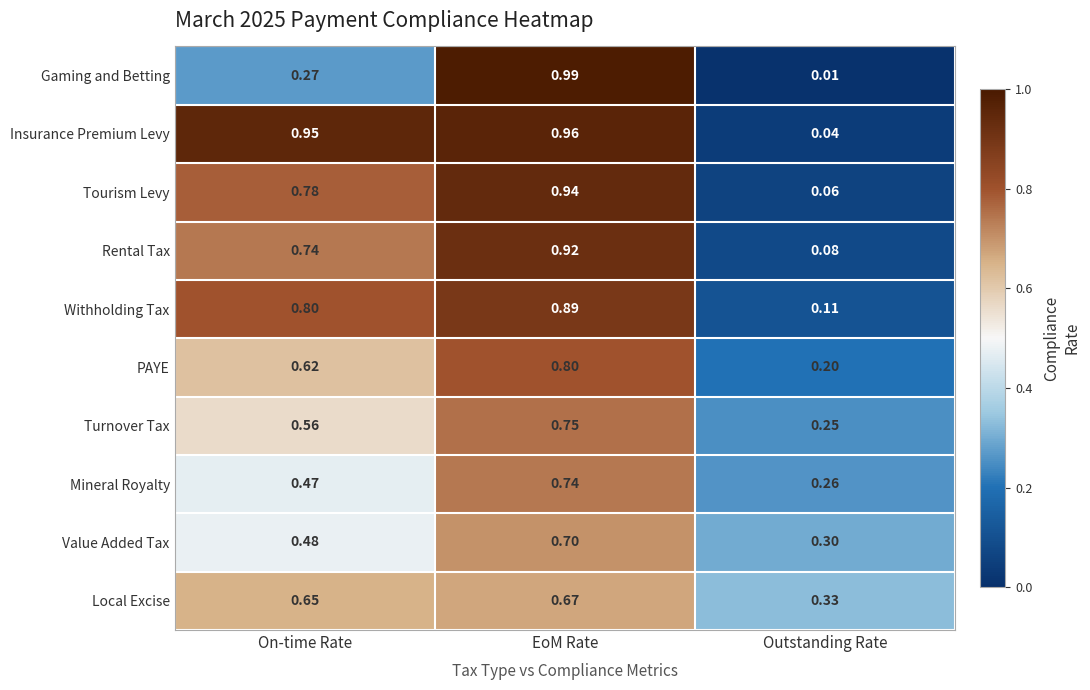

Between On-time Rate and EoM Rate, which series saw the biggest shift?

Gaming and Betting